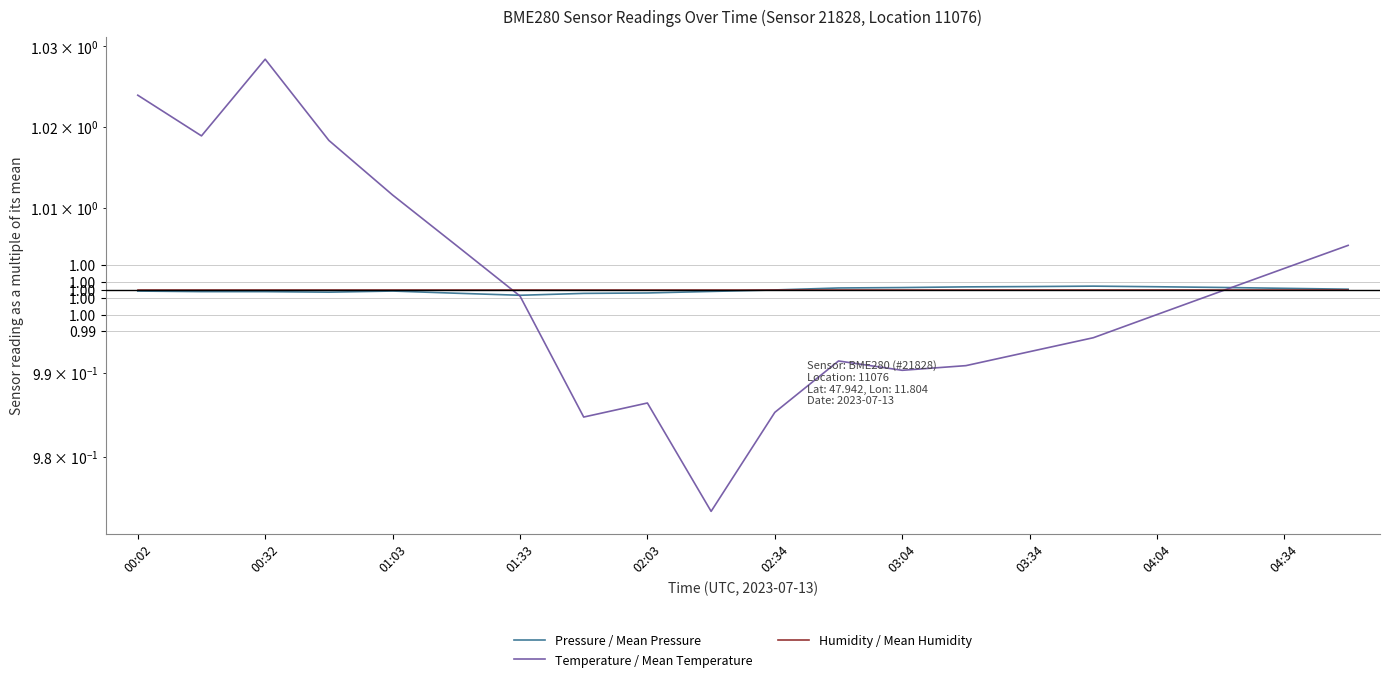

What is the value of the Pressure / Mean Pressure point at the 8th from the left?

1.0